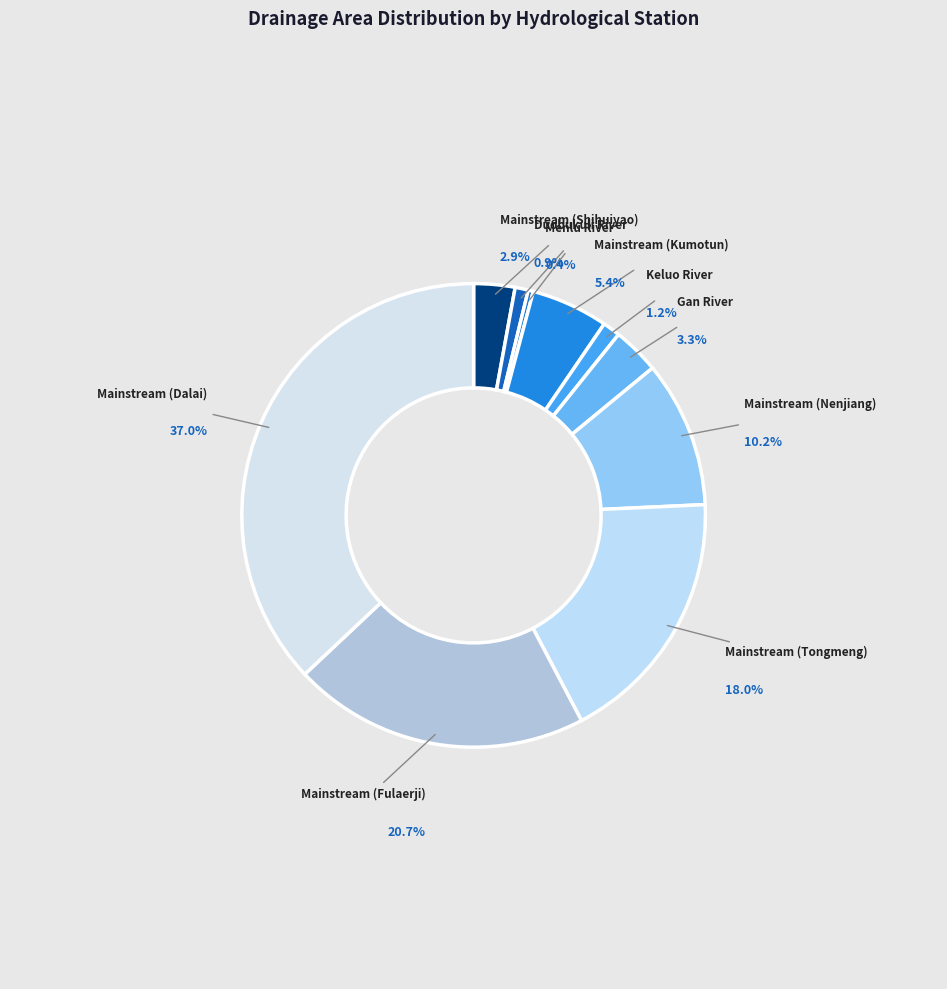

What percentage is the Mainstream (Shihuiyao) slice, to the nearest percent?

3%